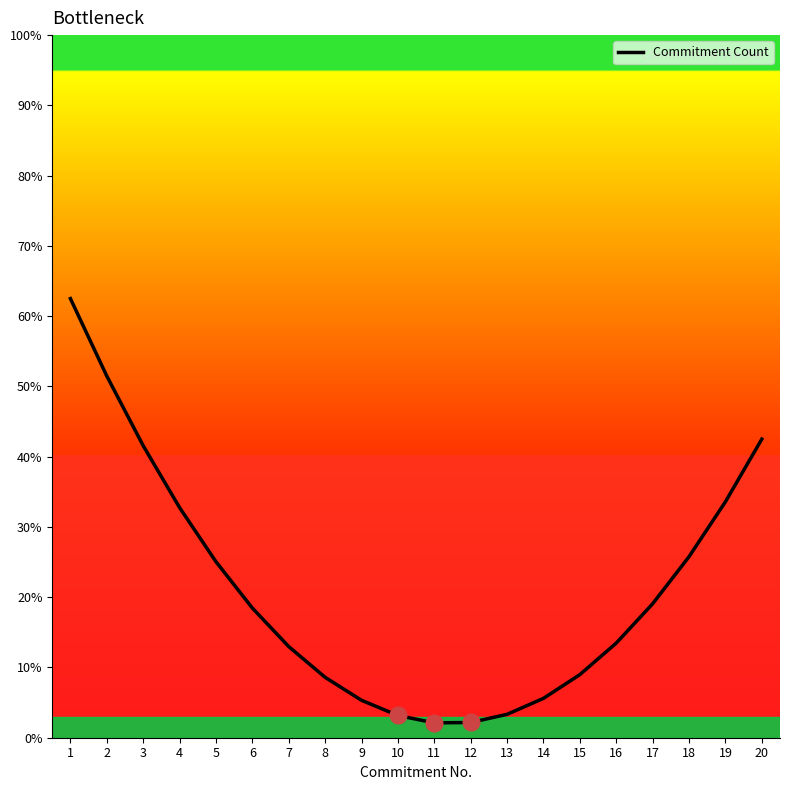

How many values are below 18?

10